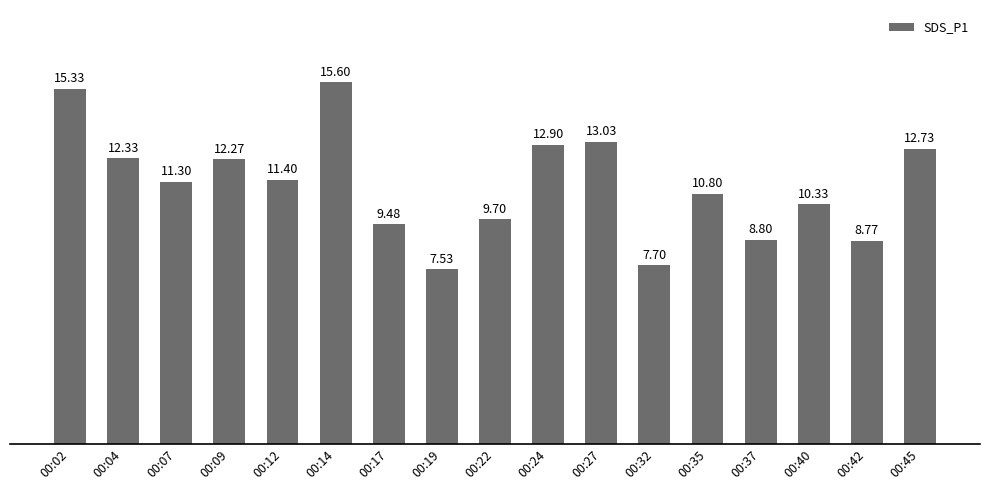

Are the bars horizontal?

No